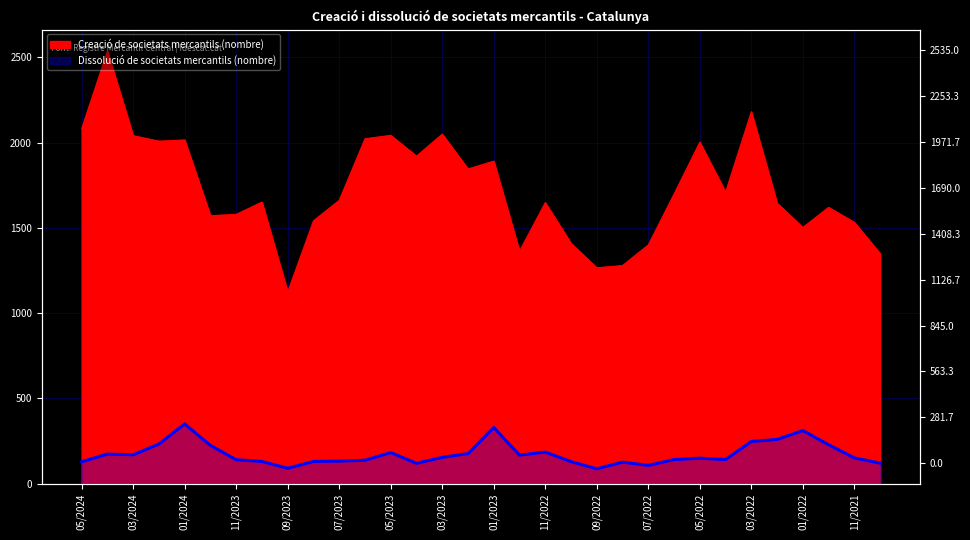

At which label does Creació de societats mercantils (nombre) reach its minimum?

09/2023